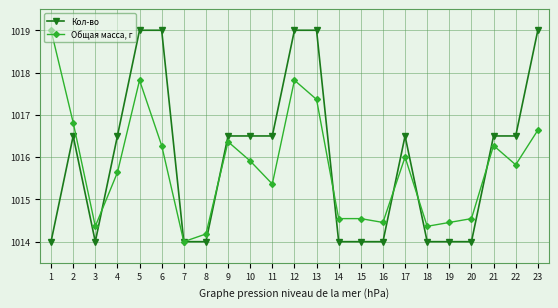

What is the difference between the highest and lowest values at 1?

5.0